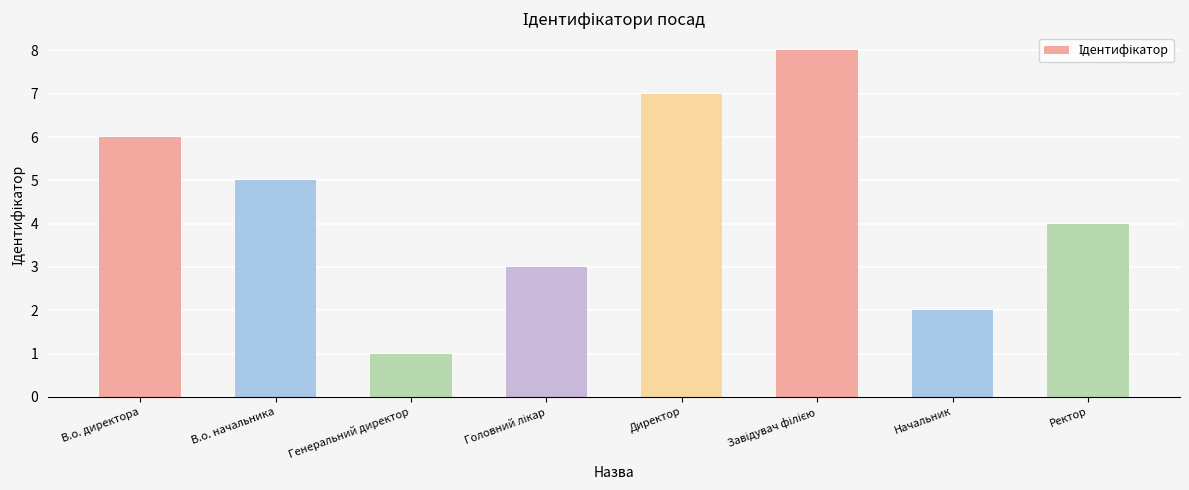

The value at В.о. директора is 6. True or false?

True